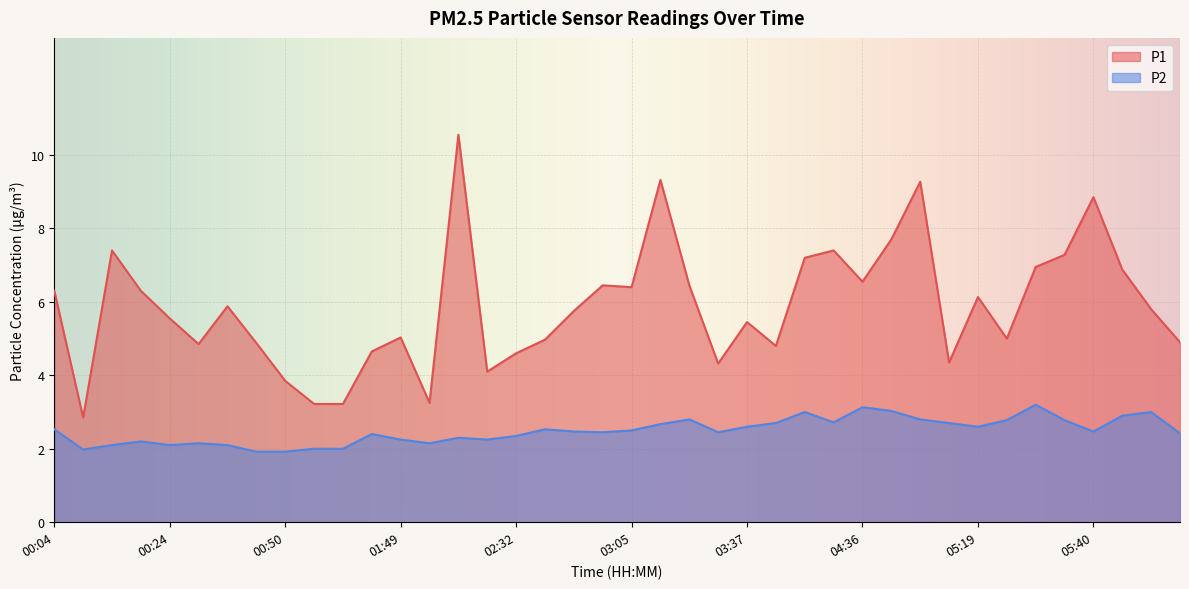

True or false: P1 and P2 cross at least once.

False